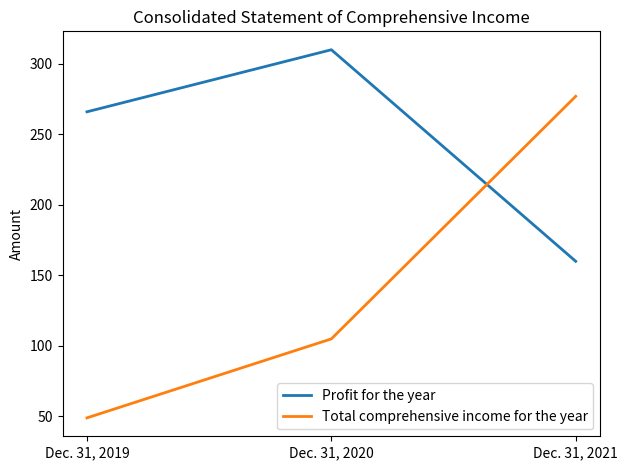

Reading left to right, what are all the values shown in this chart?

Profit for the year: Dec. 31, 2019=266	Dec. 31, 2020=310	Dec. 31, 2021=160
Total comprehensive income for the year: Dec. 31, 2019=49	Dec. 31, 2020=105	Dec. 31, 2021=277